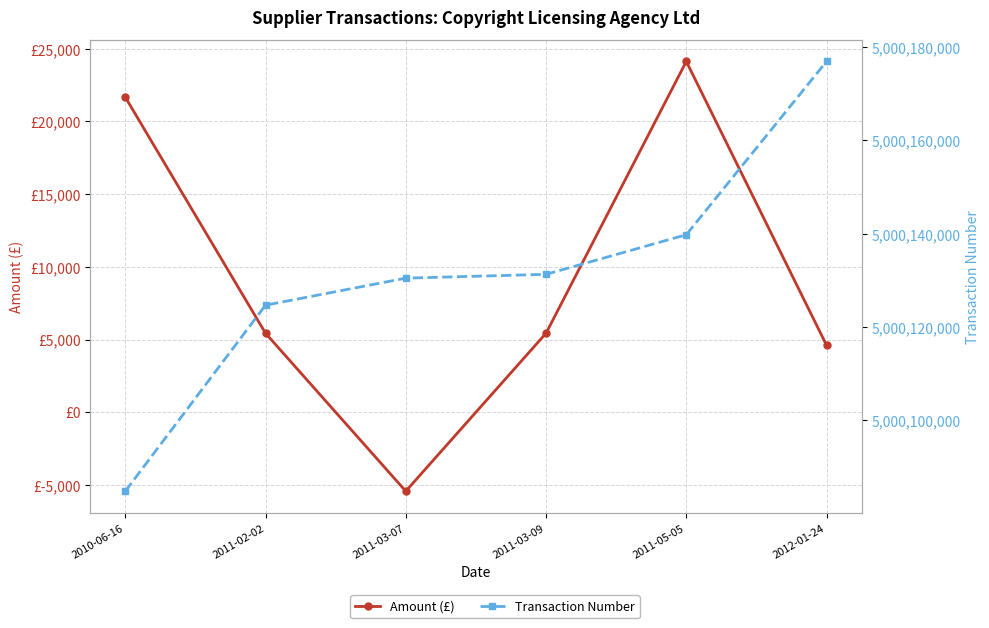

What position from the left is 2011-02-02?

2